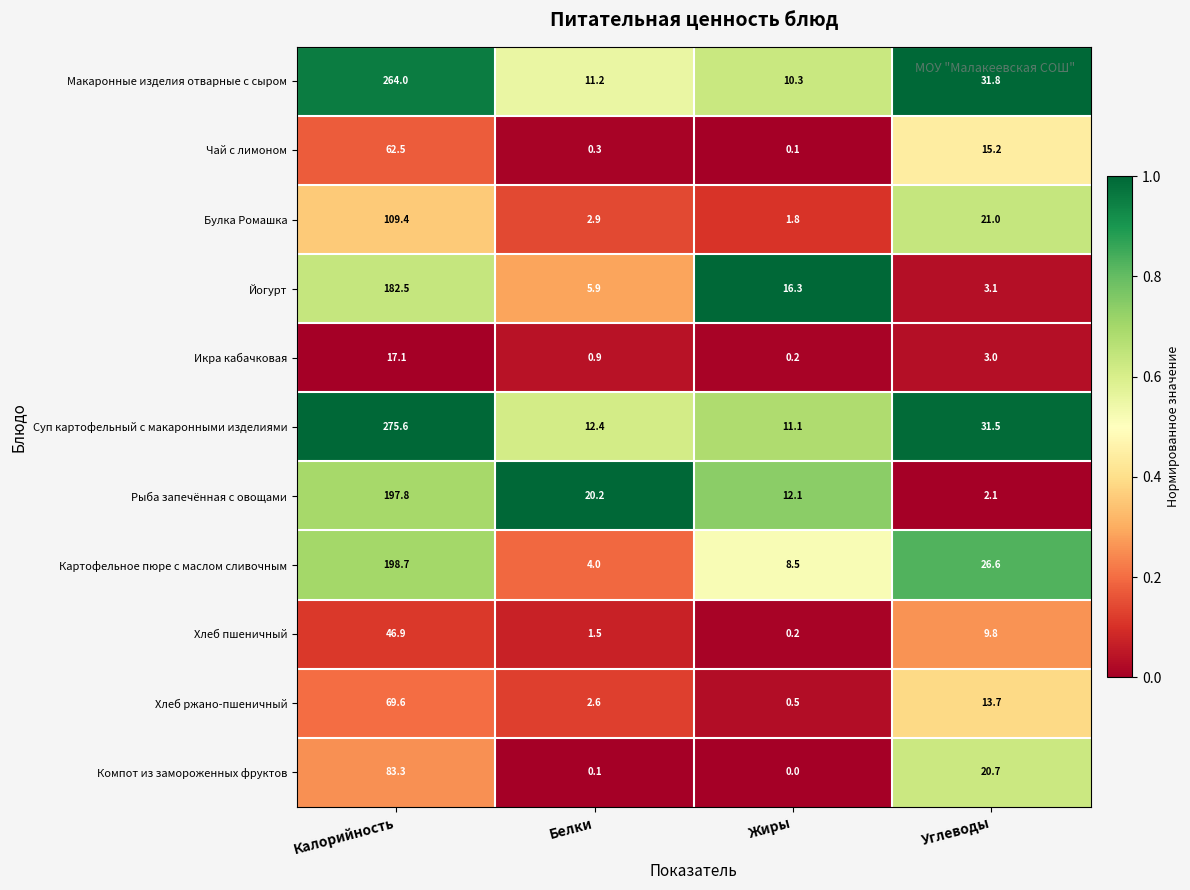

What is the difference between the second highest and minimum values in the Хлеб пшеничный series?

9.6